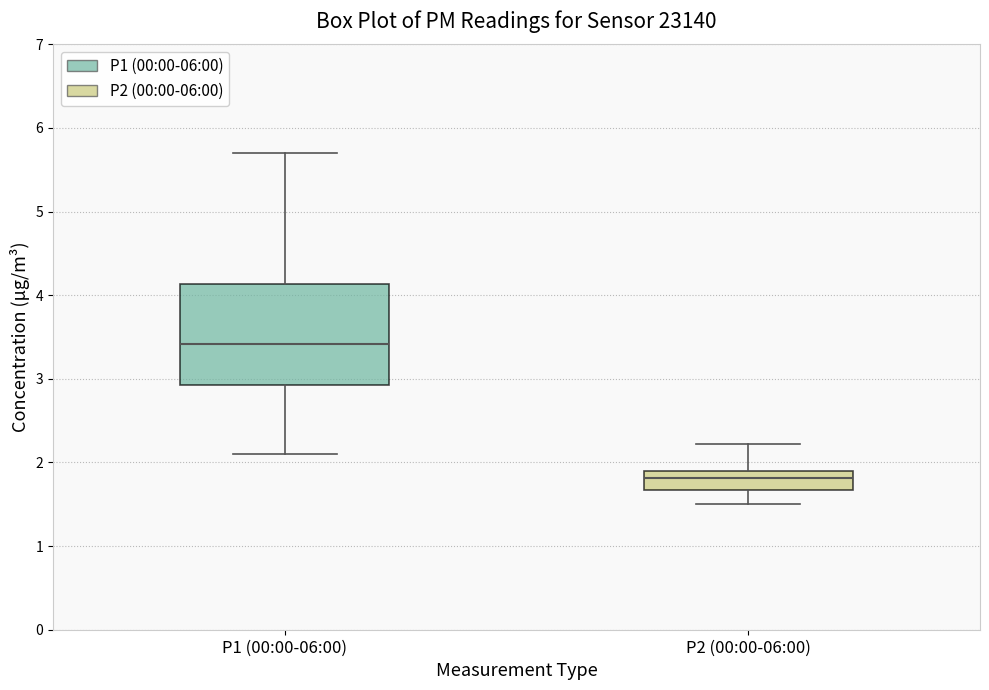

Reading left to right, transcribe this box plot: for each box, give where its median line is, the range the box spans, and where its two whiskers end, as read against the y-axis. The values are not printed on the chart, so give them approximately, as read against the axis.

P1 (00:00-06:00): median 3.4, box 2.9 to 4.1, whiskers 2.1 to 5.7
P2 (00:00-06:00): median 1.8, box 1.7 to 1.9, whiskers 1.5 to 2.2